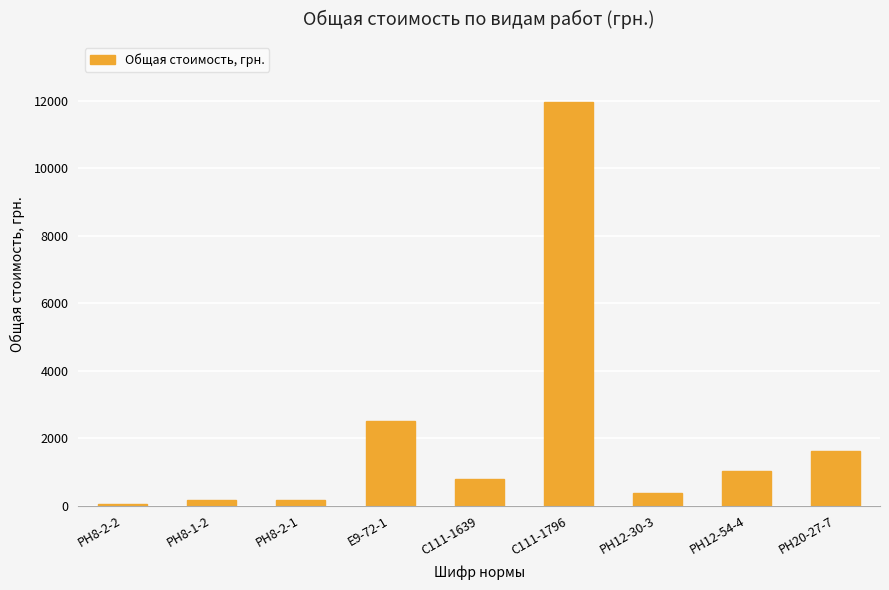

How many values exceed 778?

5